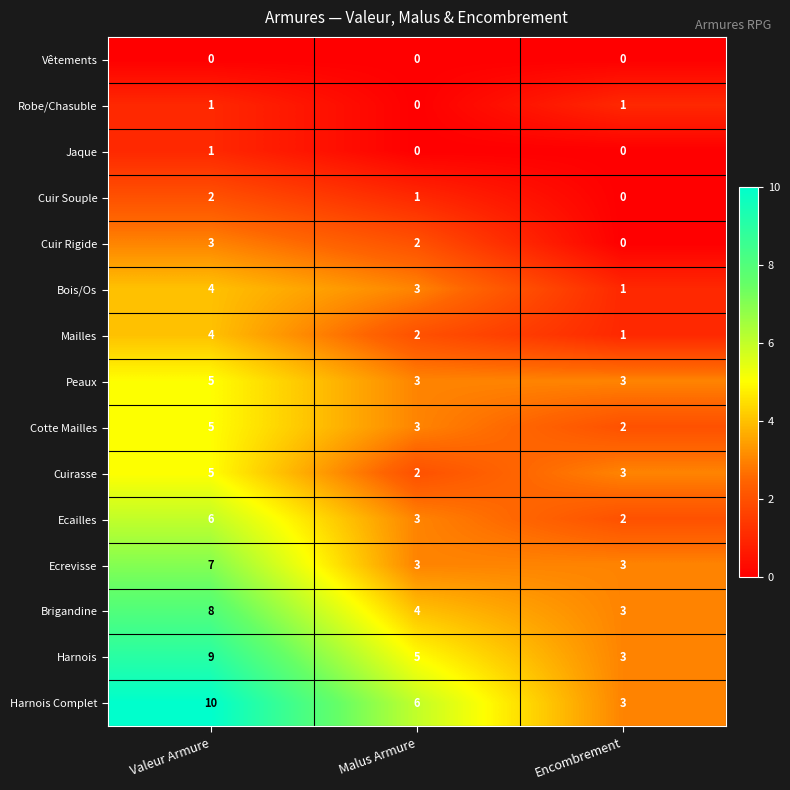

How many series are shown in this chart?

15